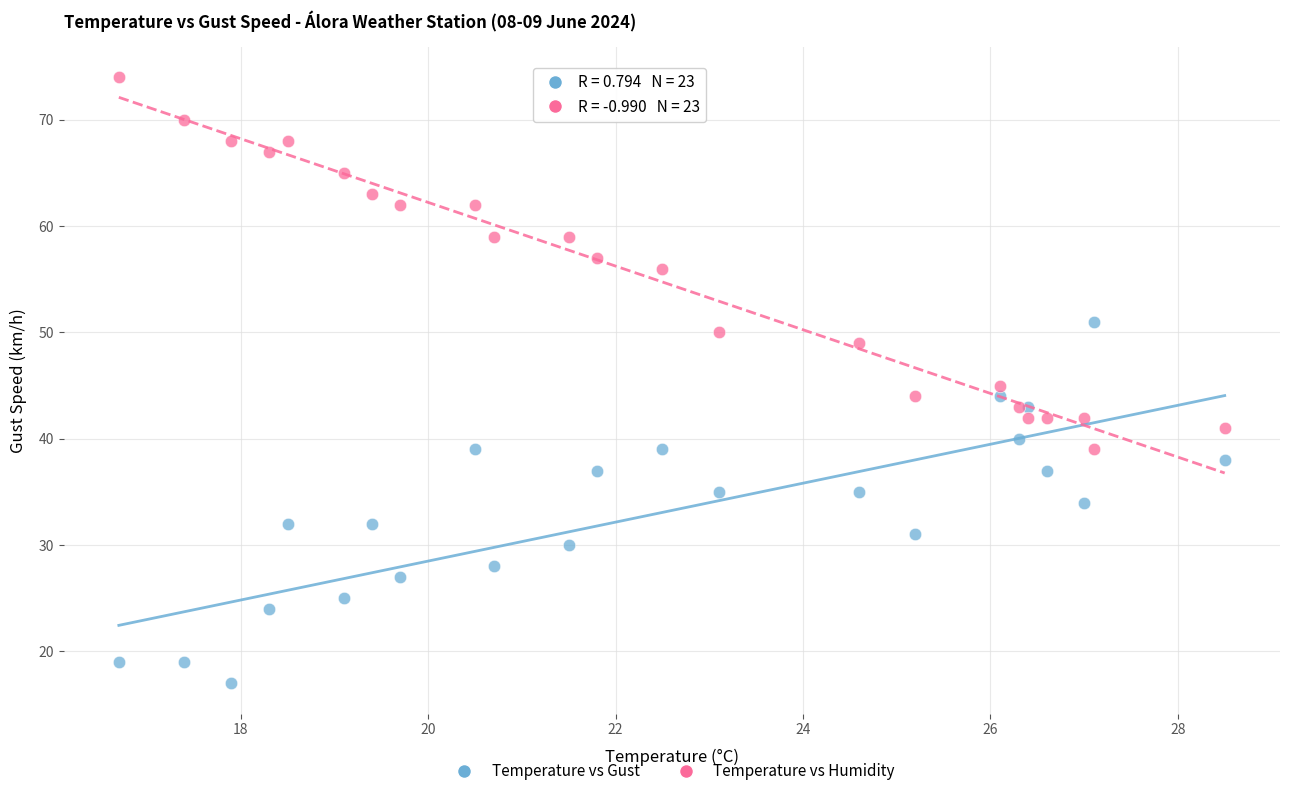

Which series reaches the minimum Y coordinate?

Temperature vs Gust